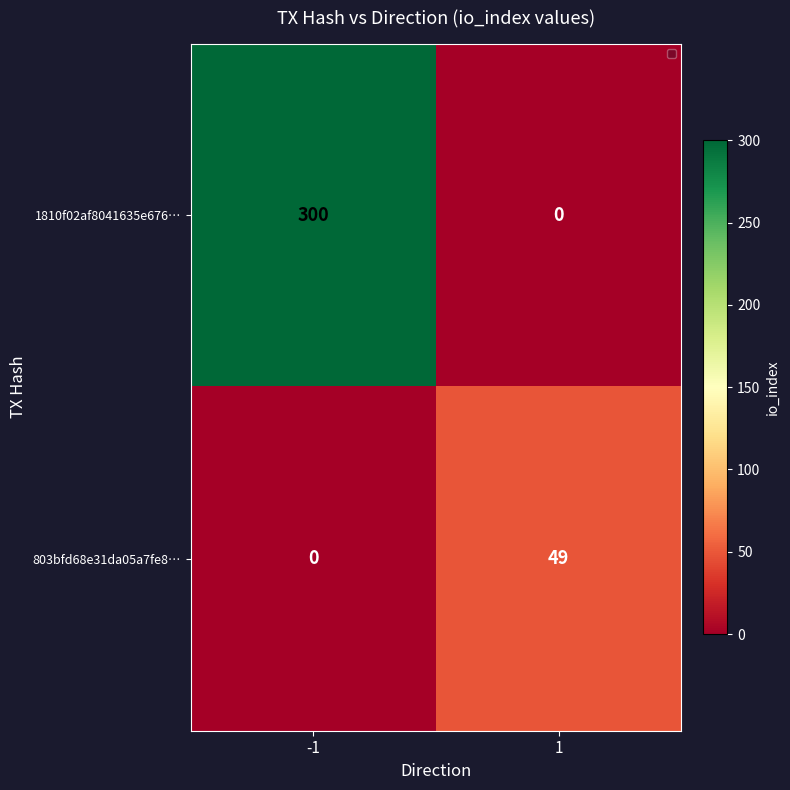

Count the number of data series in this chart.

2